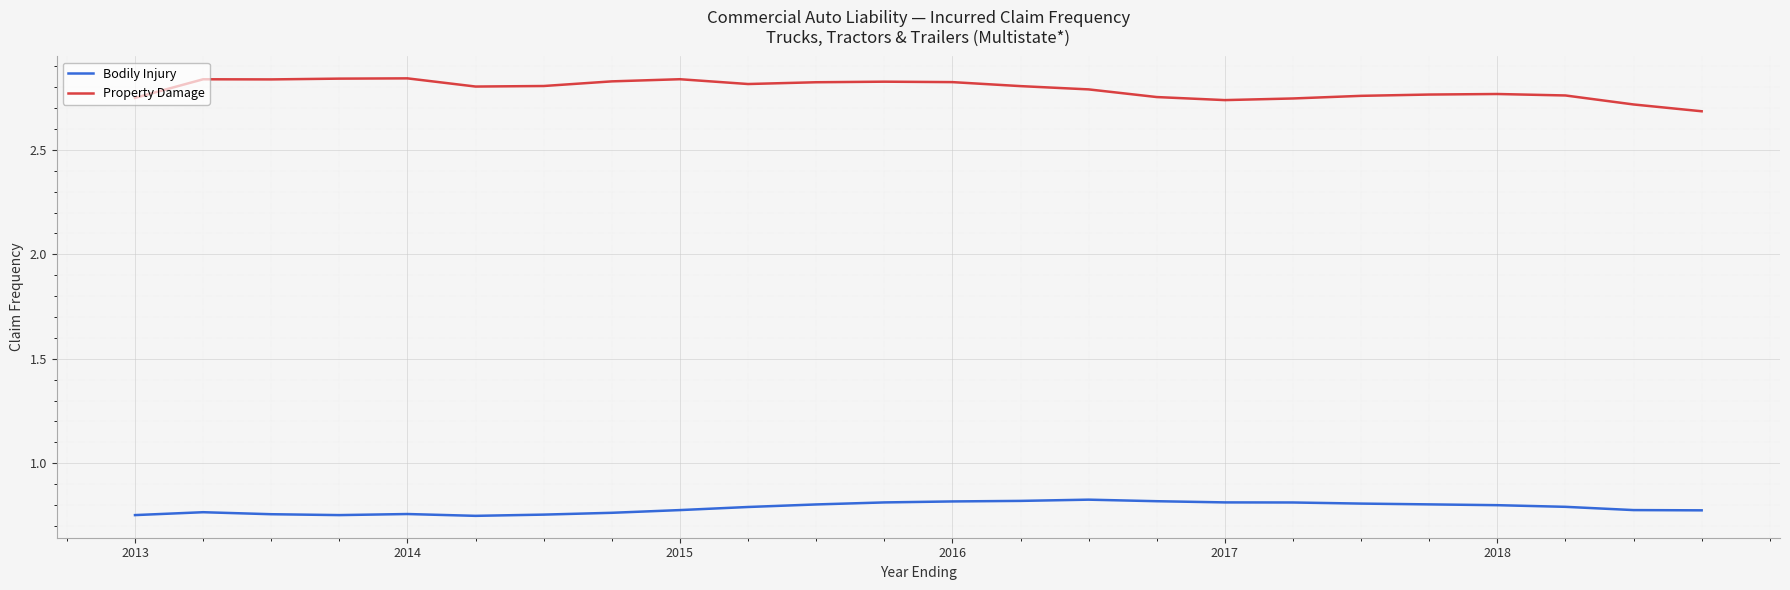

True or false: Property Damage and Bodily Injury intersect in this chart.

False